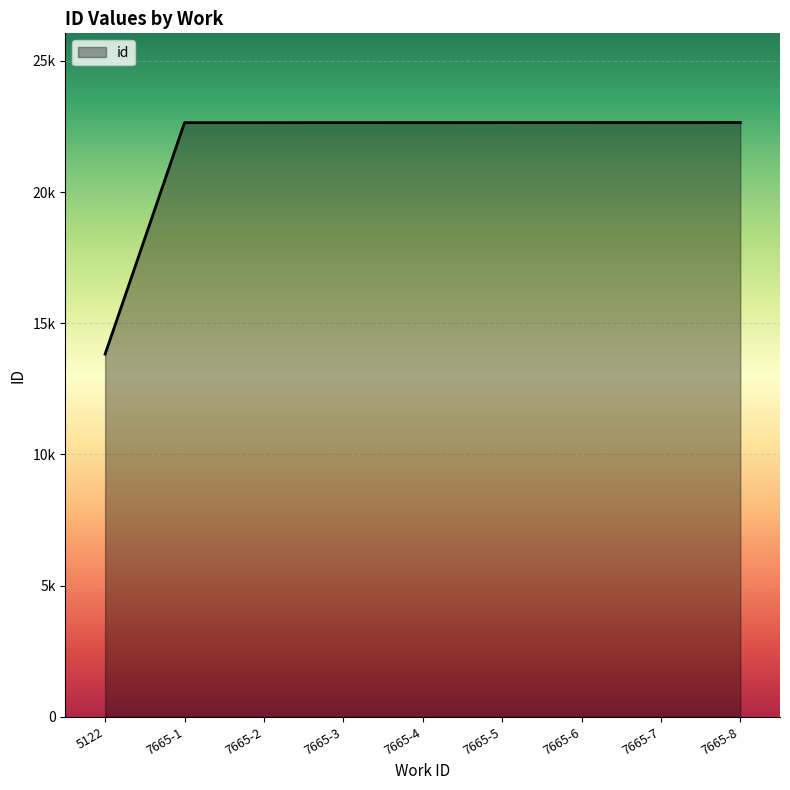

What is the greatest value displayed?

22652